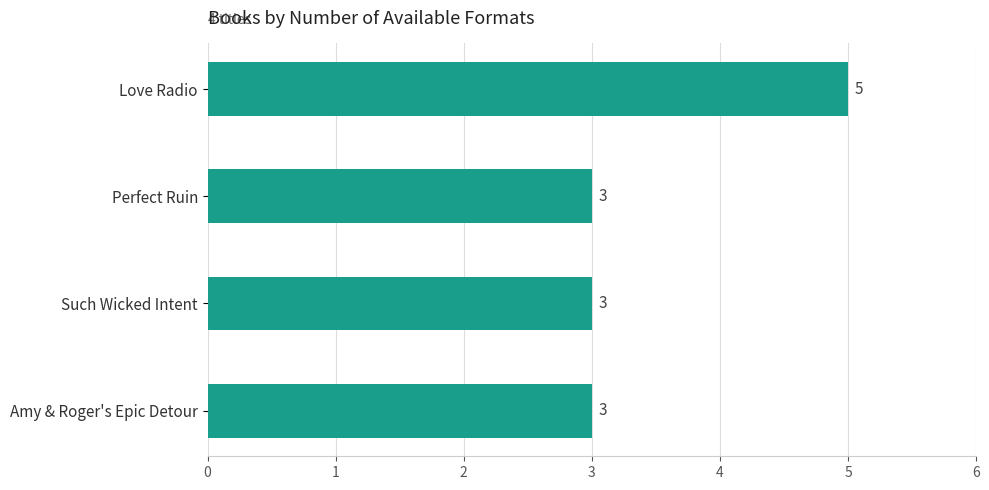

Which has a higher value, Perfect Ruin or Love Radio?

Love Radio